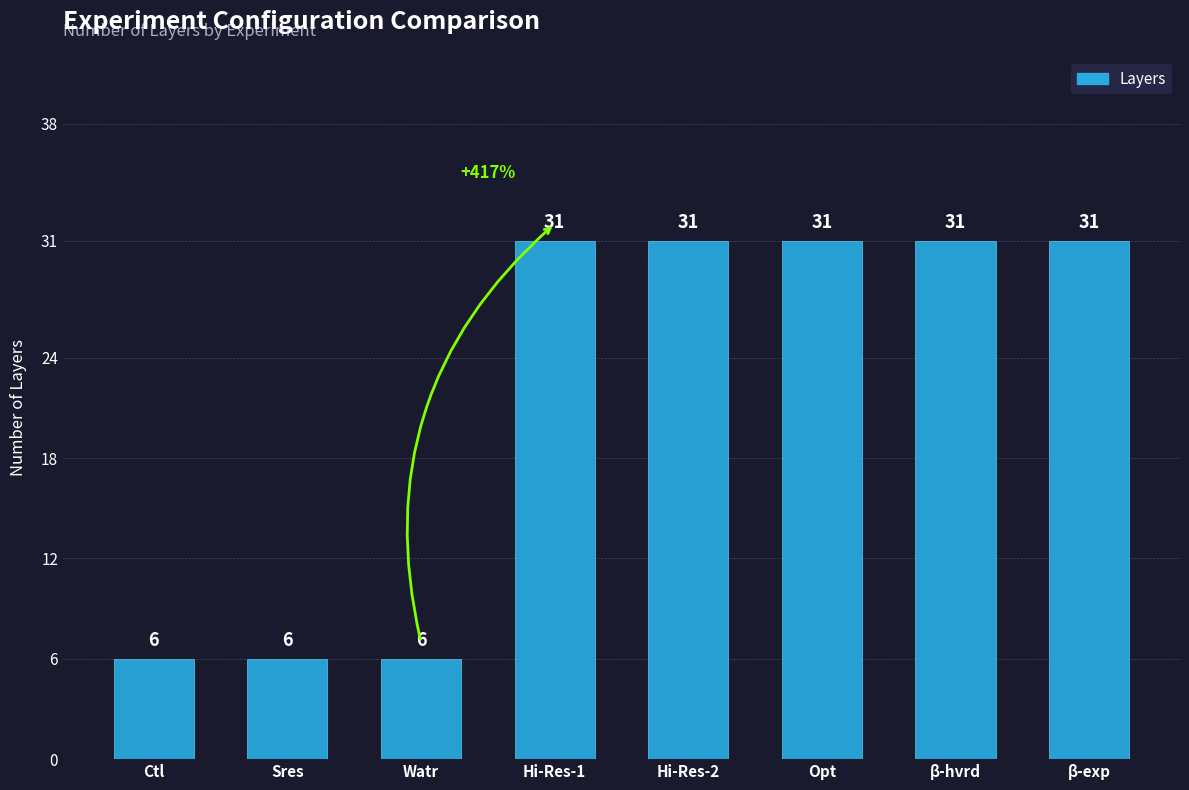

What position from the right is β-hvrd?

2